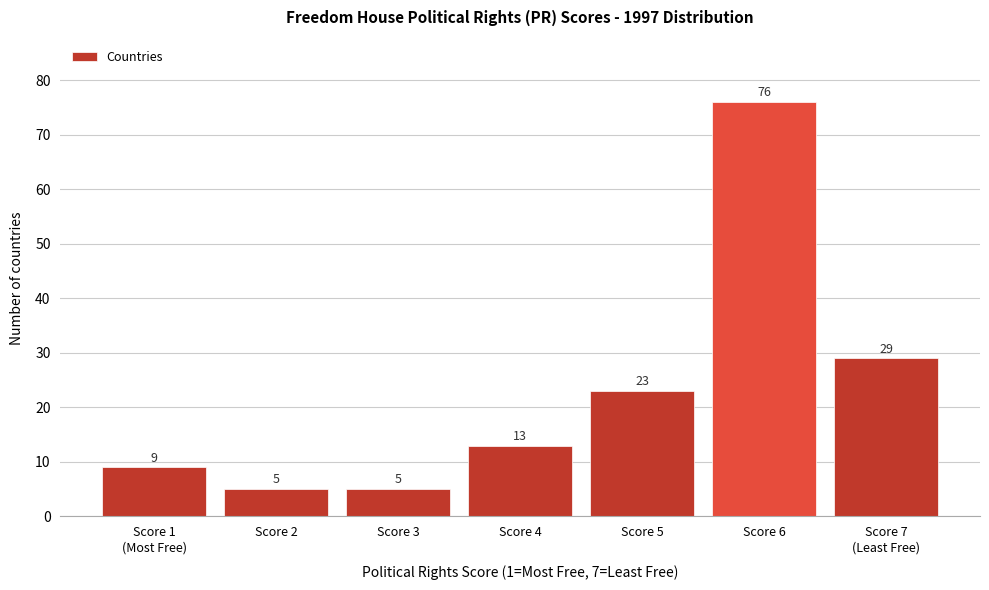

Reading left to right, transcribe all the data shown in this chart.

9	5	5	13	23	76	29